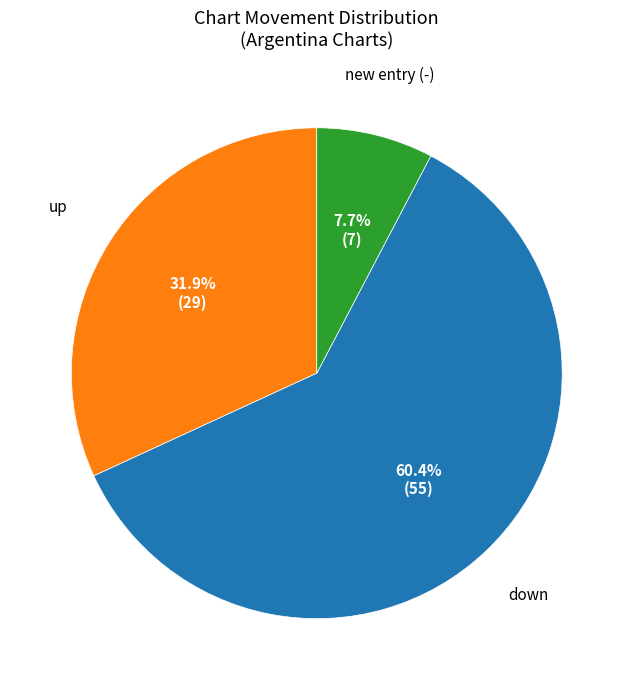

To the nearest percent, what is the difference between the largest and smallest slice percentages?

53%